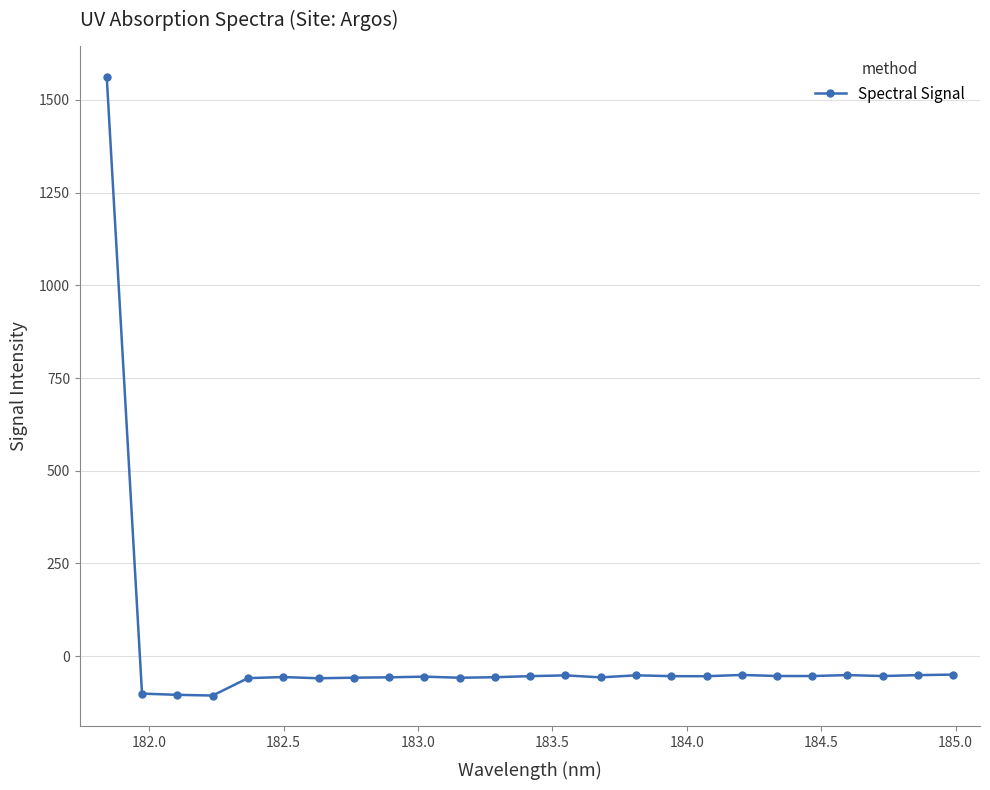

What is the value of the 25th point from the left?

-49.8